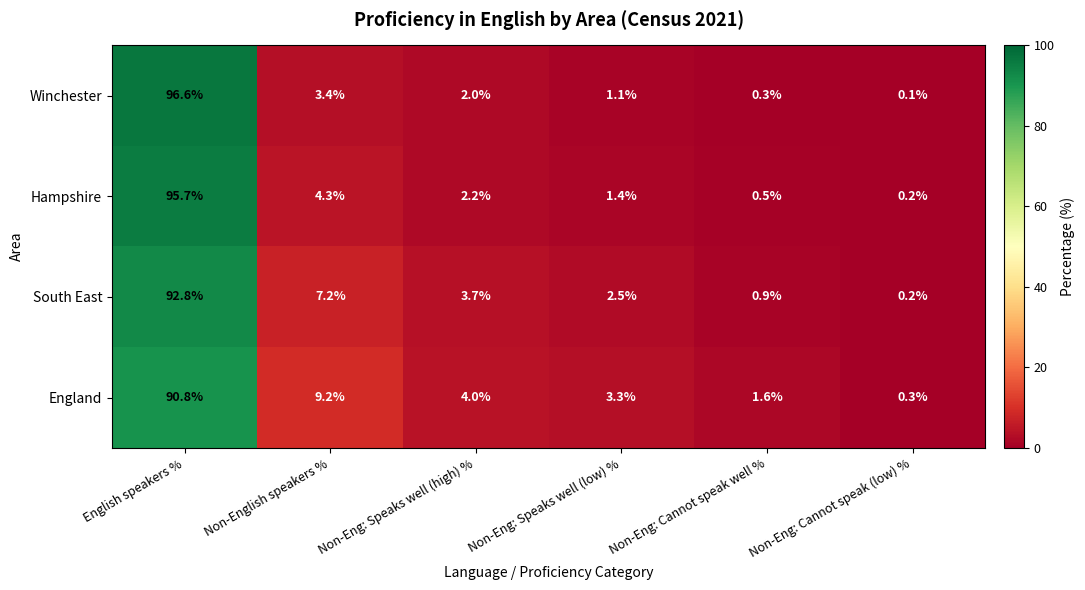

At which category is the sum across all series the highest?

English speakers %